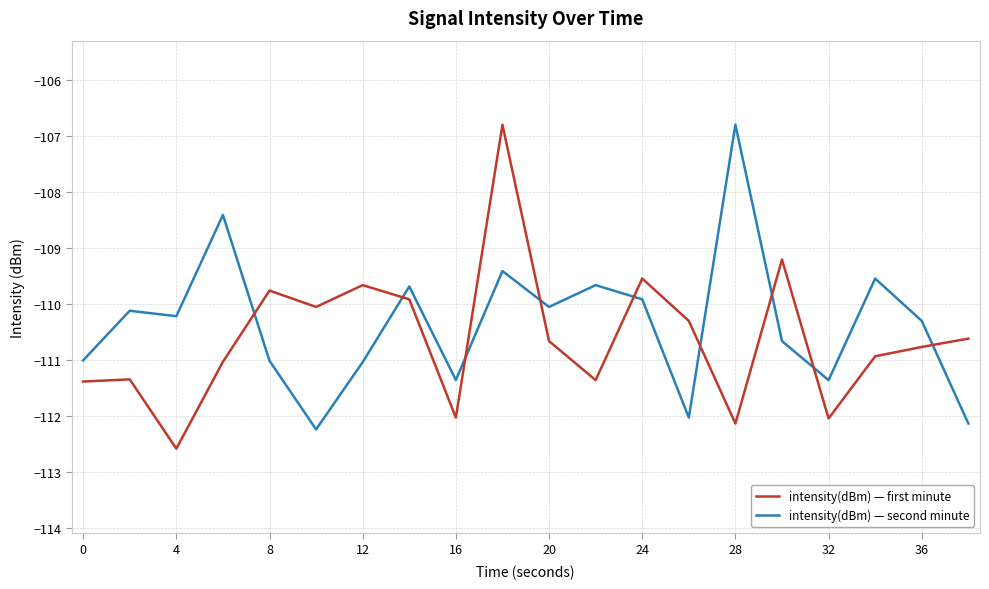

What is the difference between the maximum and minimum values in the intensity(dBm) — first minute series?

5.8